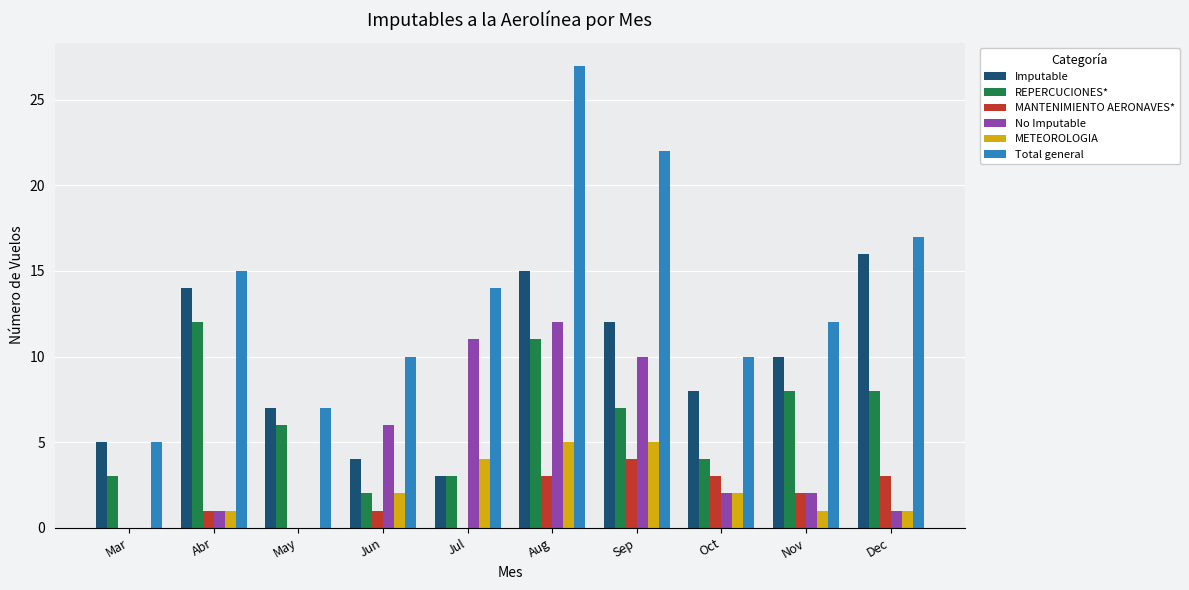

What value does the MANTENIMIENTO AERONAVES* series have at Sep?

4